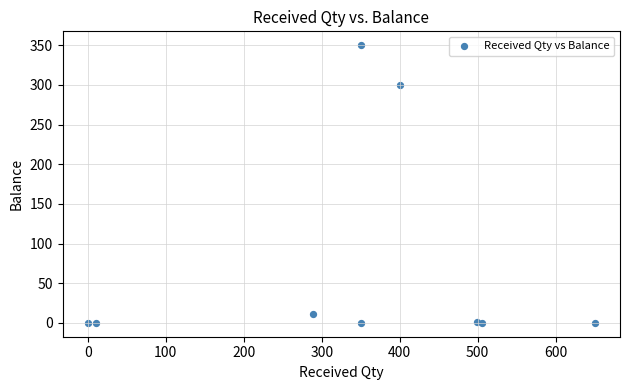

What Y value in the scatter plot is closest to 175?

300